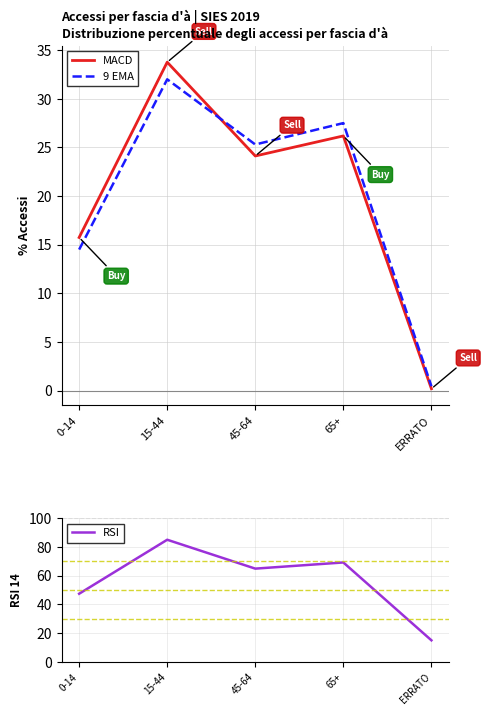

Reading right to left, transcribe all the data shown in this chart.

MACD: ERRATO=0.2	65+=26.2	45-64=24.1	15-44=33.8	0-14=15.7
9 EMA: ERRATO=0.5	65+=27.5	45-64=25.3	15-44=32.0	0-14=14.5
RSI: ERRATO=15.0	65+=69.2	45-64=64.9	15-44=85.0	0-14=47.4